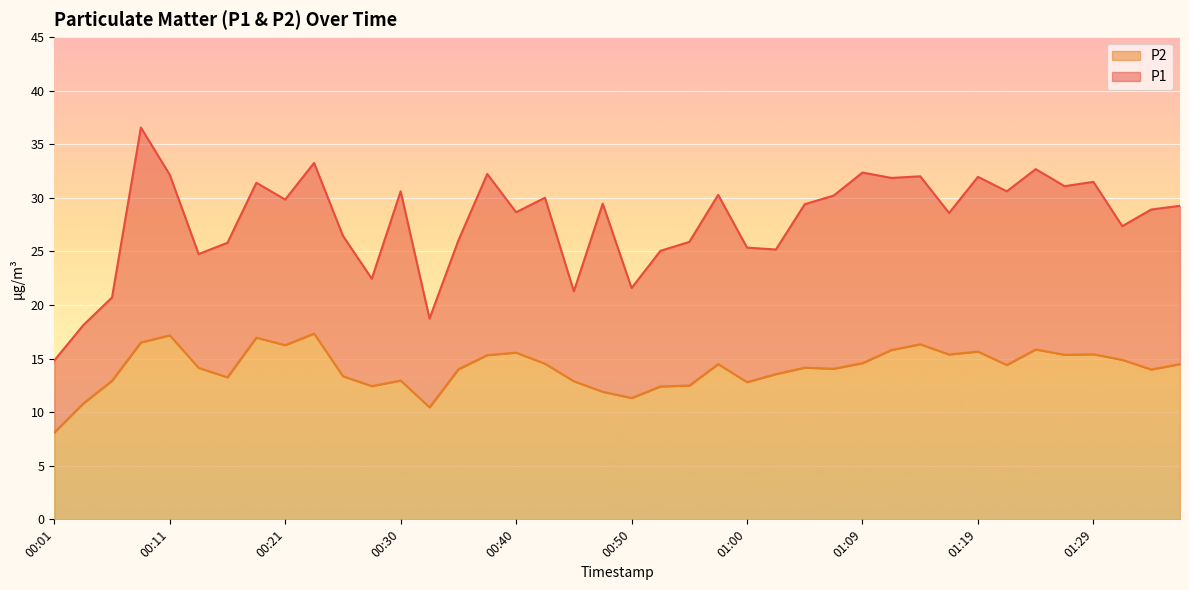

True or false: P2 and P1 cross at least once.

False